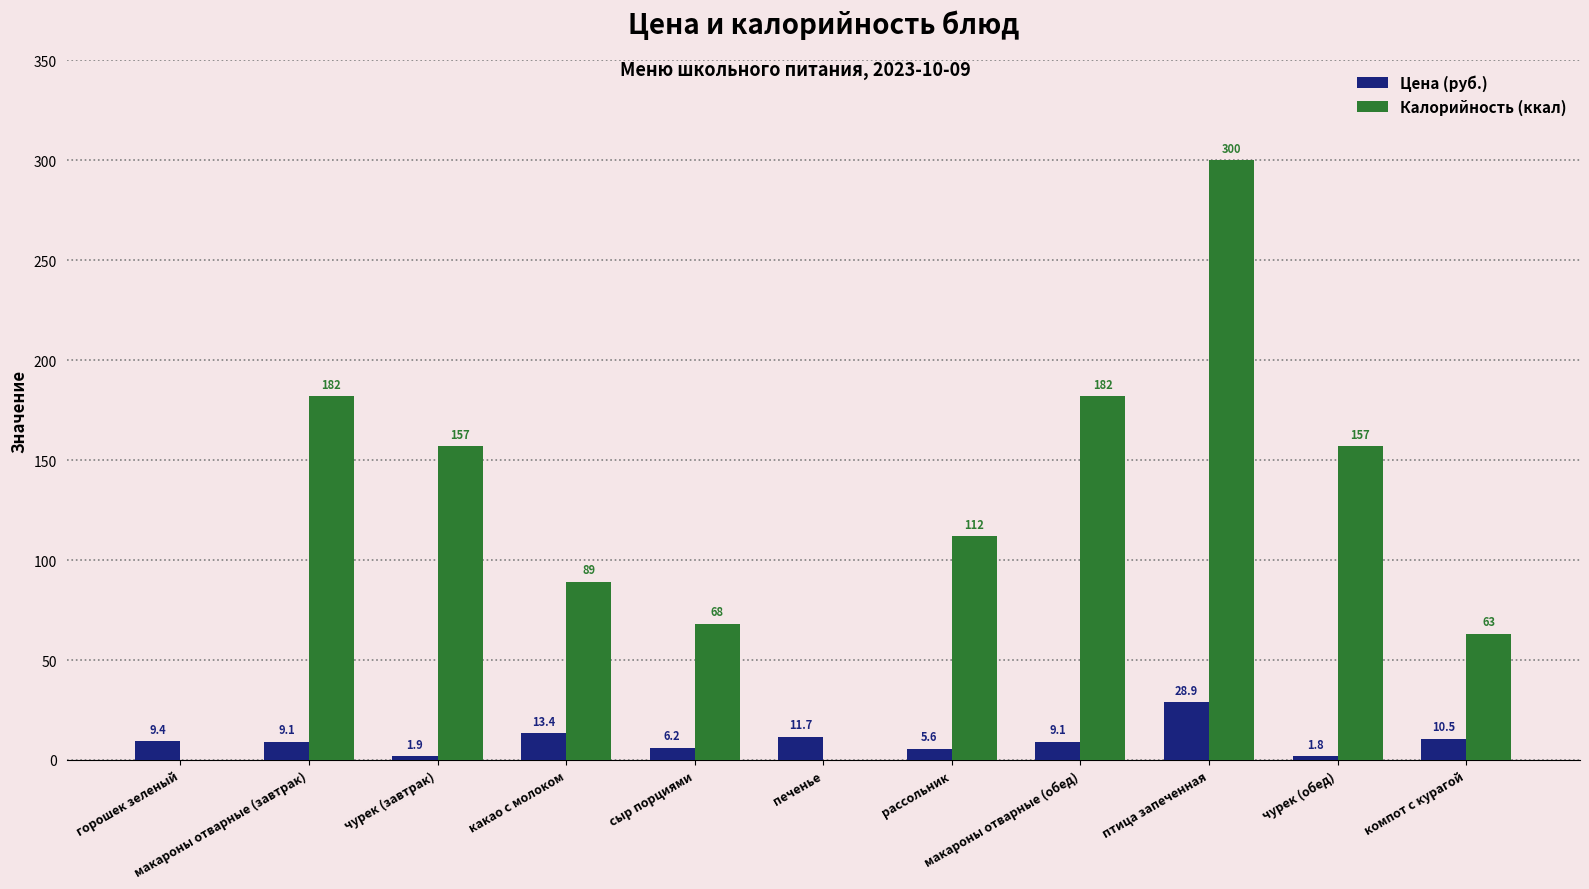

Does the chart contain stacked bars?

No